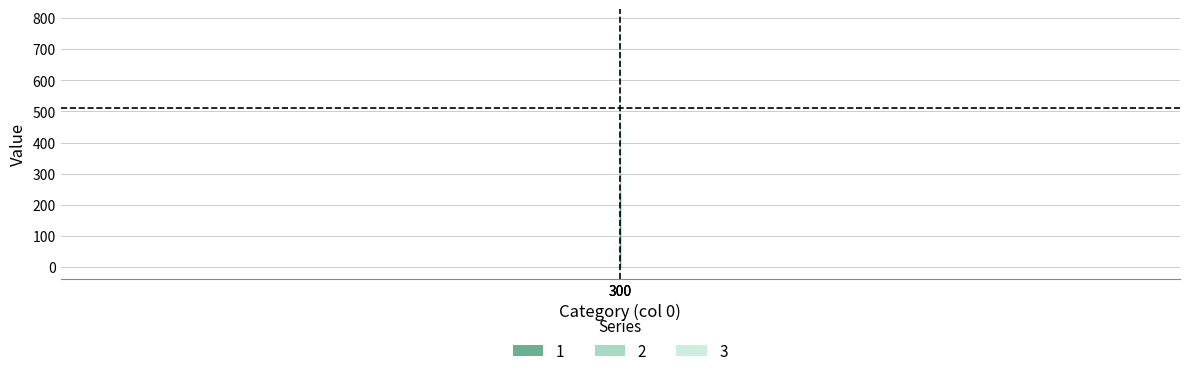

List the series in order of their overall mean, lowest first.

1, 2, 3